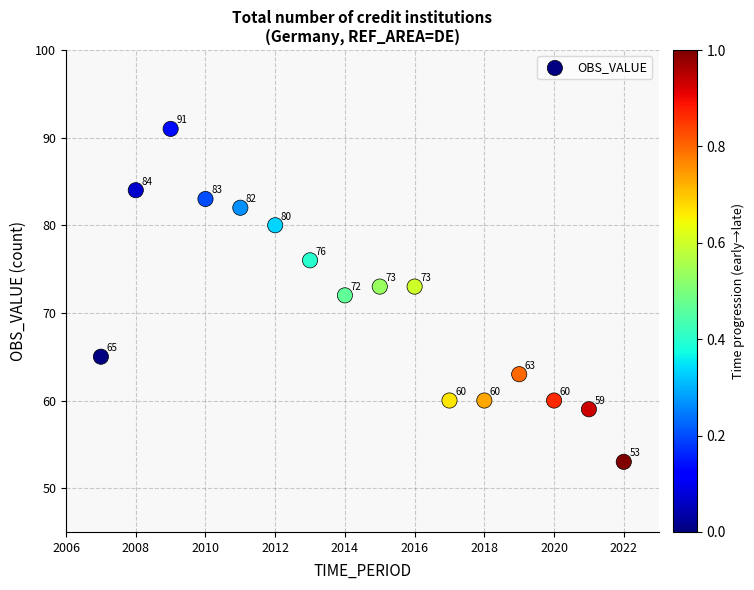

What Y value in the scatter plot is closest to 72?

72